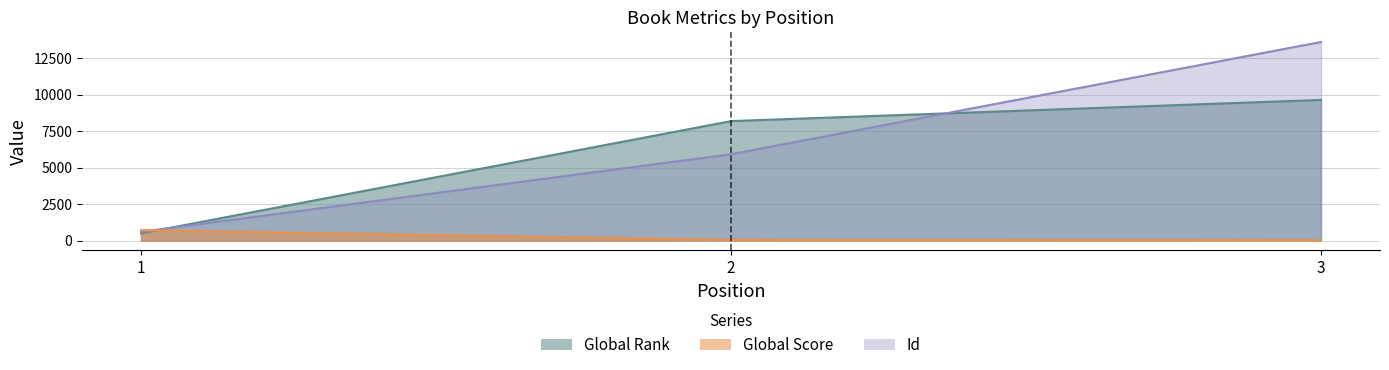

Rank the series at 3 from highest to lowest value.

Id, Global Rank, Global Score